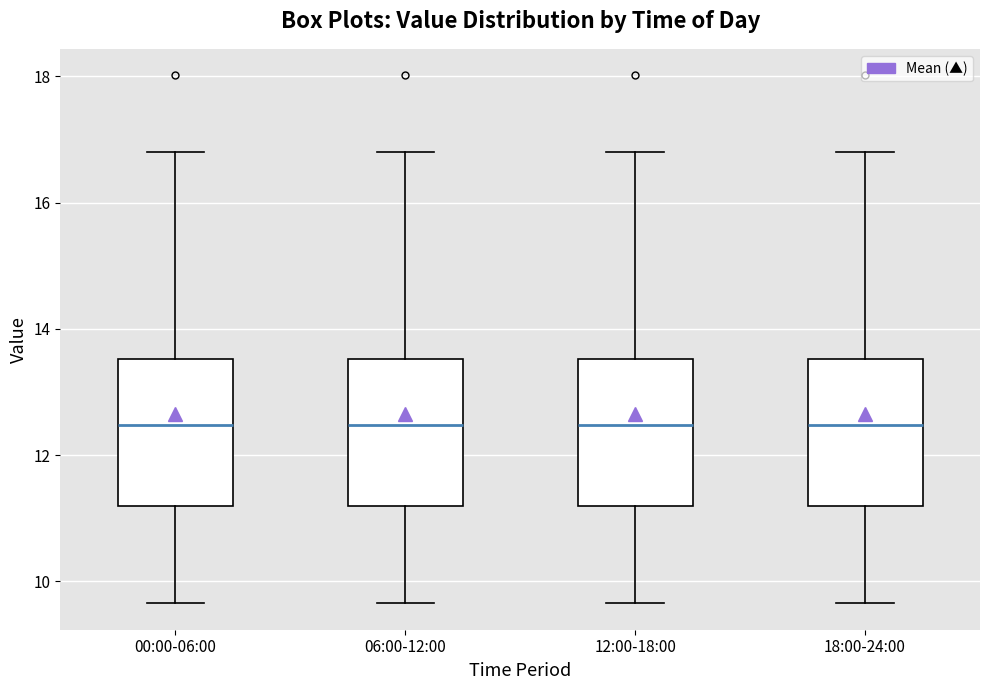

Where is the upper edge of the box for 00:00-06:00 on the y-axis? The values are not printed on the chart, so give them approximately, as read against the axis.

13.6